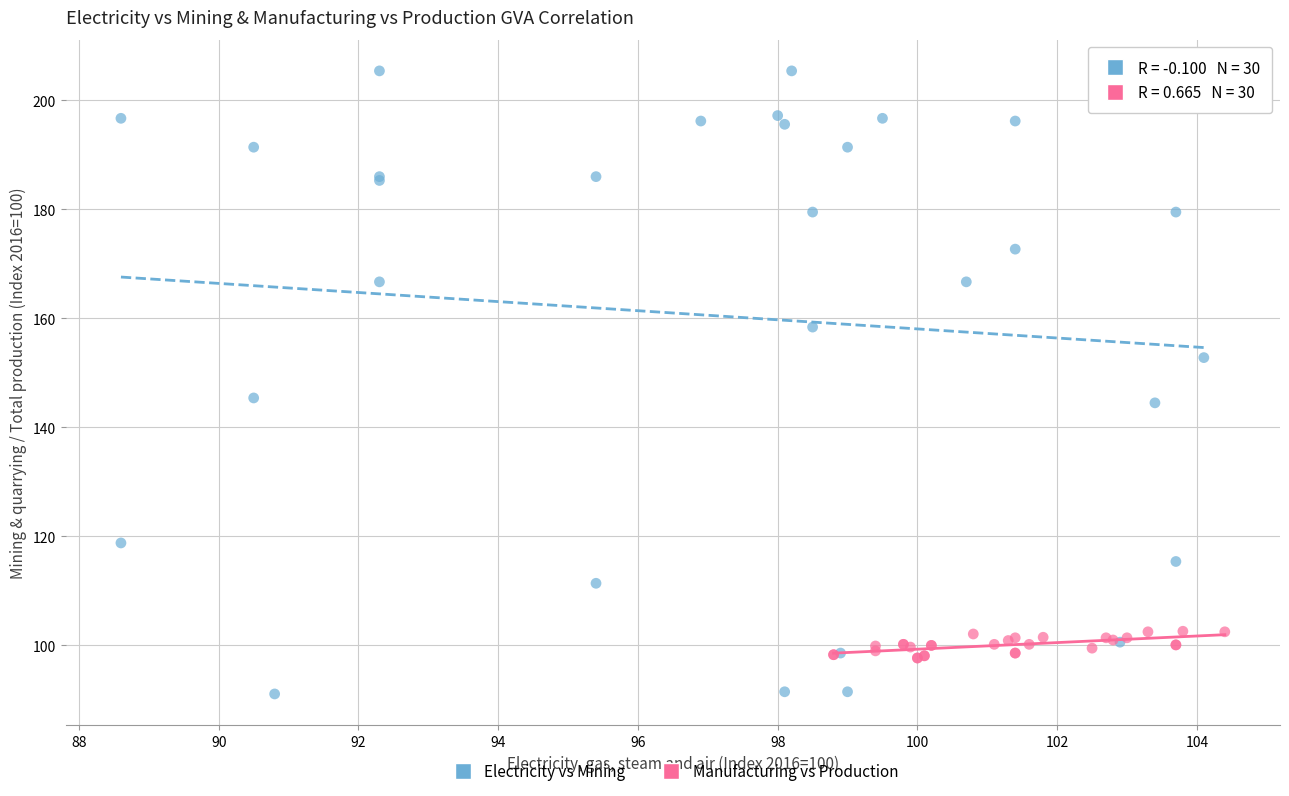

Which series has the widest spread of Y values?

Electricity vs Mining